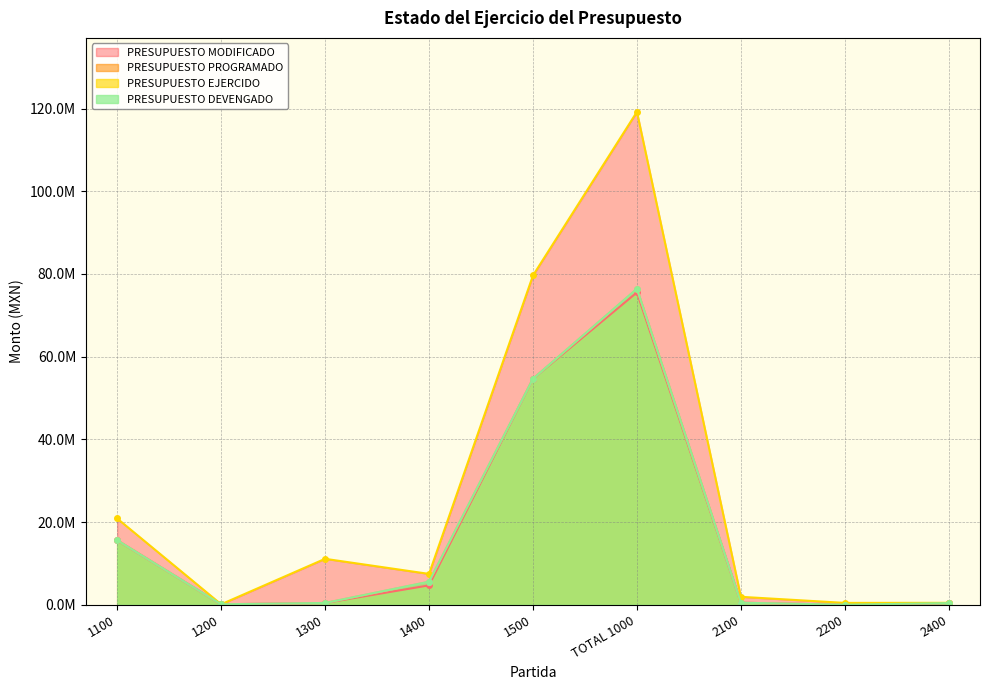

True or false: PRESUPUESTO DEVENGADO has a value of 22045.5 at 2200.

False